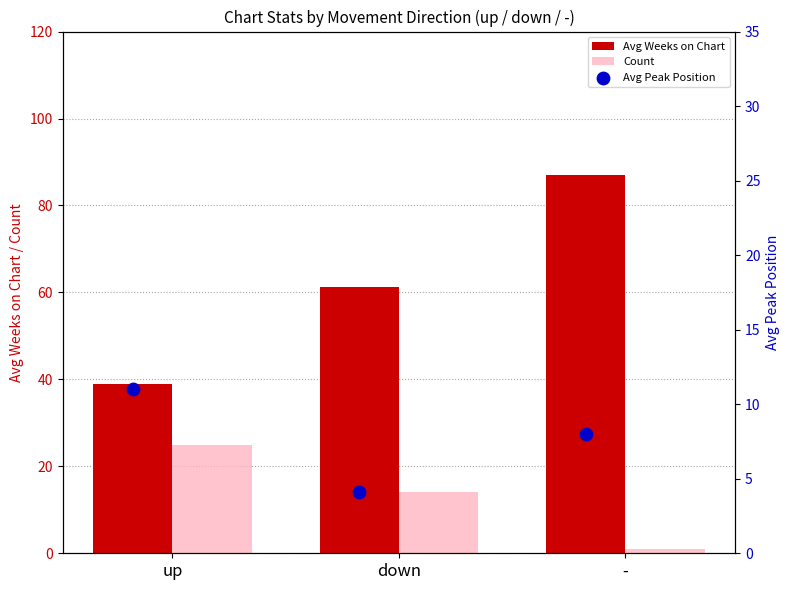

Which series reaches the minimum Y coordinate?

Count